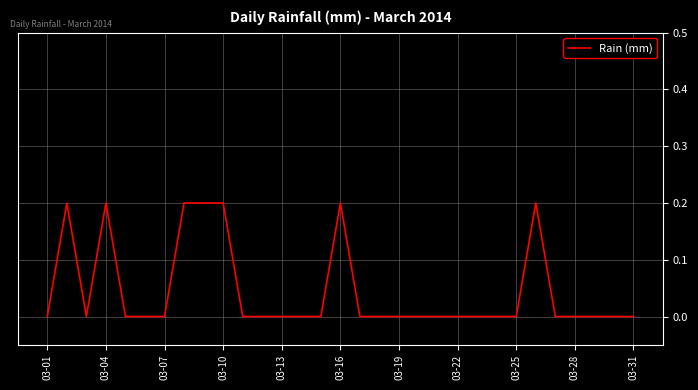

How many points are higher than both their immediate neighbors (excluding endpoints)?

4